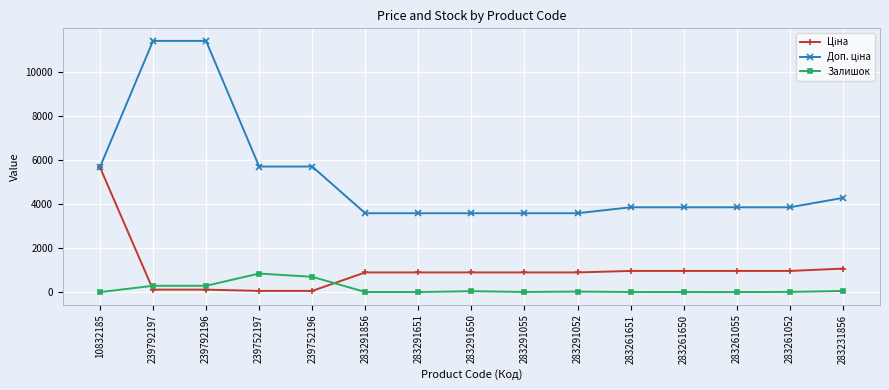

How many series are shown in this chart?

3